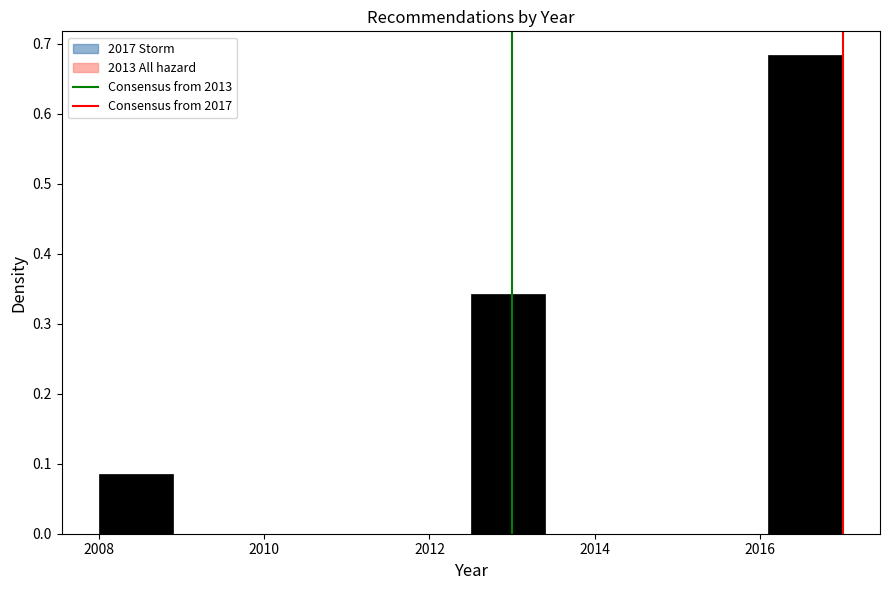

Which range on the x-axis has the tallest bar?

2016.1 to 2017.0